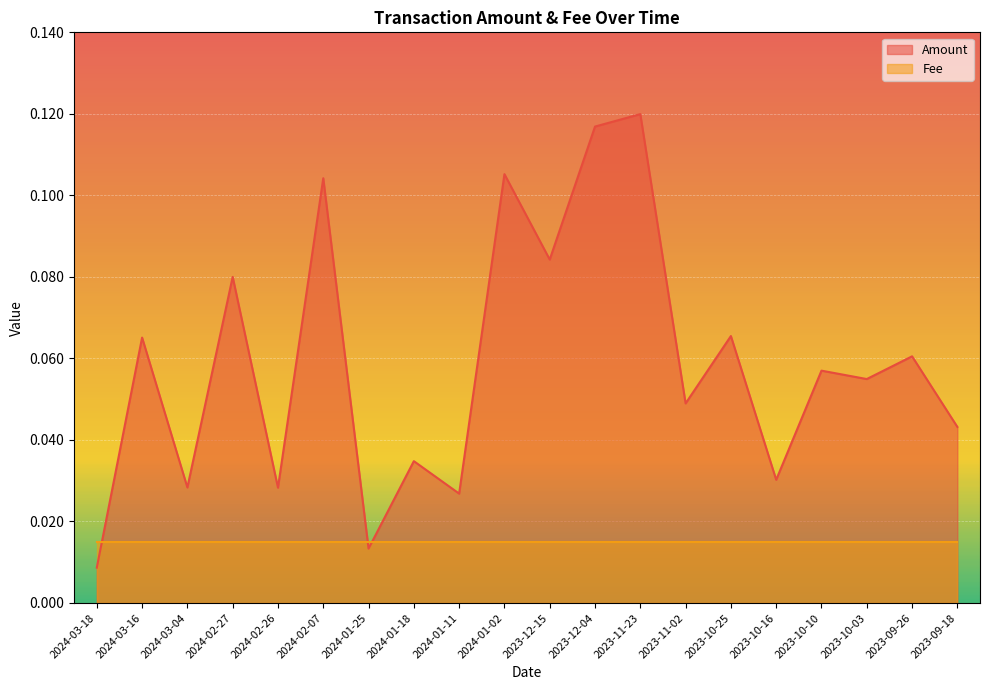

What is the difference between the values at 2023-10-25 and 2023-11-23?

0.1